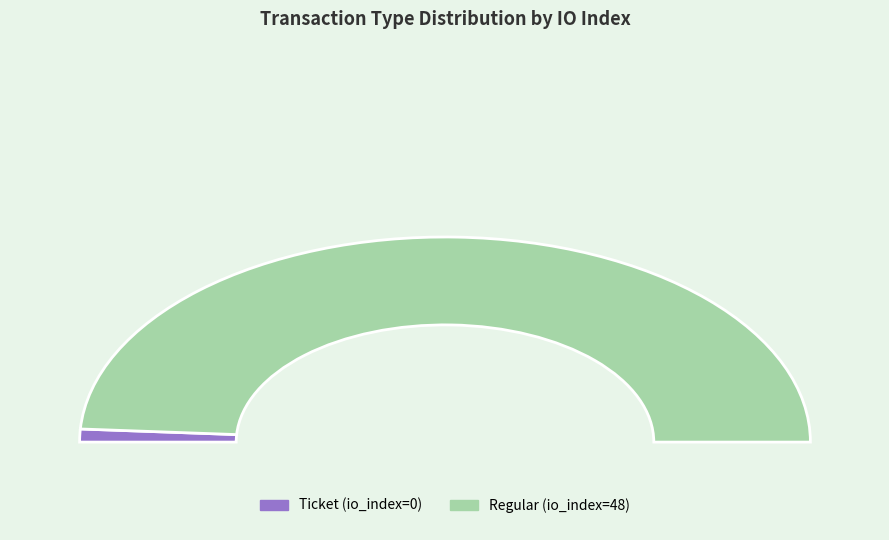

Is the sum of Ticket and Regular greater than half?

Yes